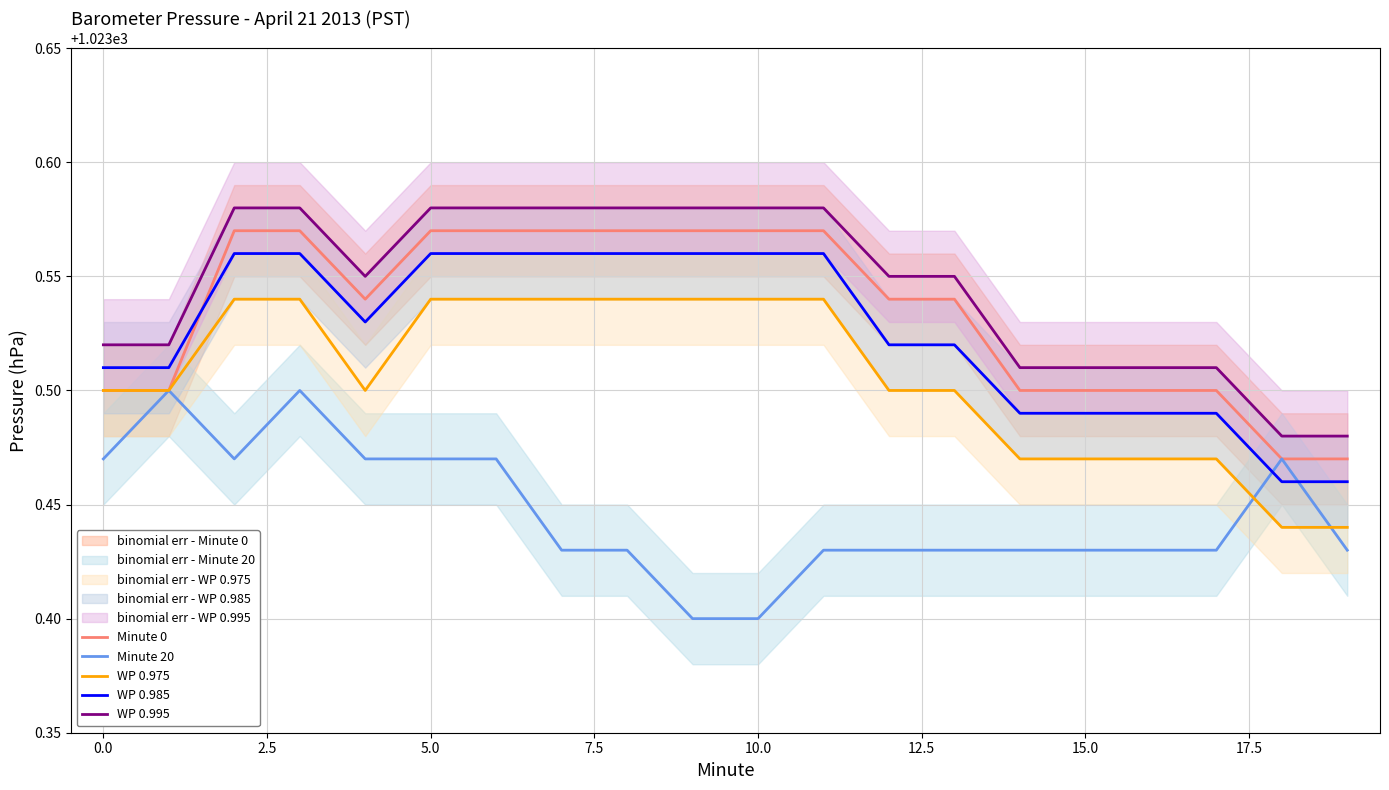

True or false: WP 0.995 and Minute 20 cross at least once.

False